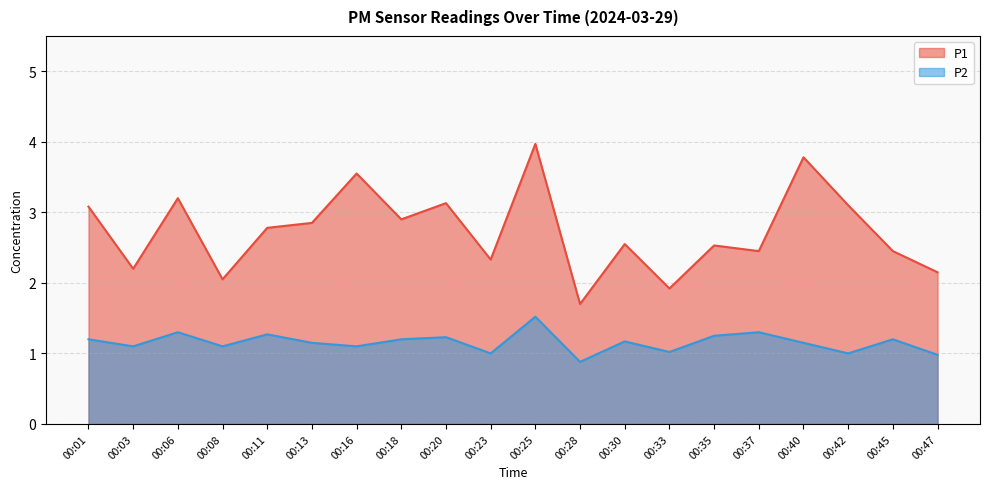

Reading right to left, extract all data points from this chart.

P1: 2.1	2.5	3.1	3.8	2.5	2.5	1.9	2.5	1.7	4.0	2.3	3.1	2.9	3.5	2.9	2.8	2.0	3.2	2.2	3.1
P2: 1.0	1.2	1.0	1.1	1.3	1.2	1.0	1.2	0.9	1.5	1.0	1.2	1.2	1.1	1.1	1.3	1.1	1.3	1.1	1.2